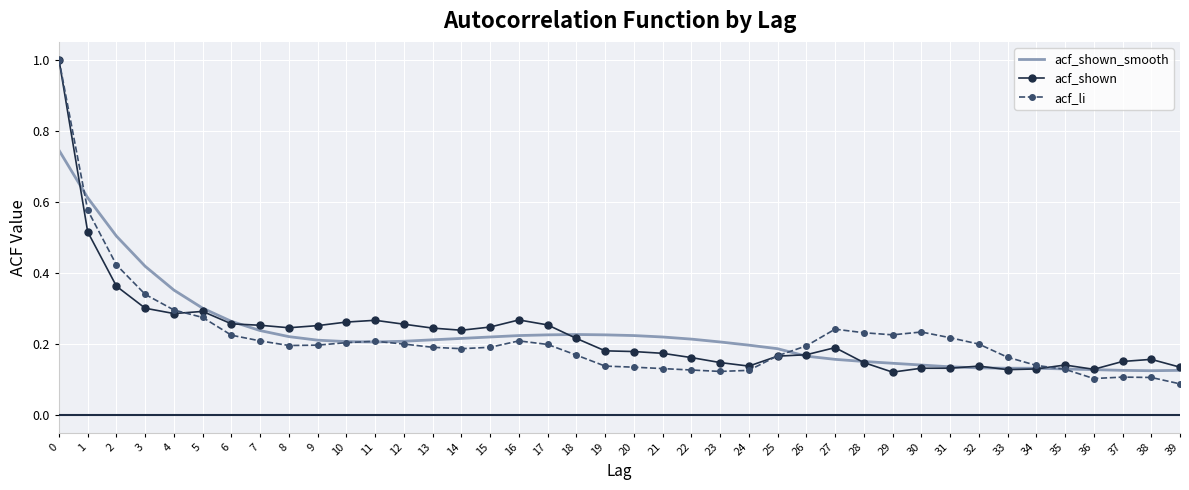

Is it true that acf_shown equals 0.3 at 27?

False